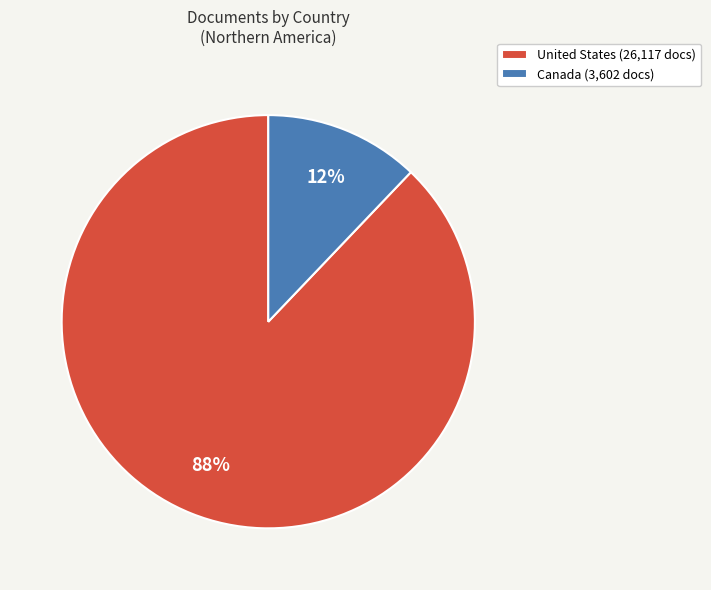

The United States slice represents 98% of the pie. True or false?

False